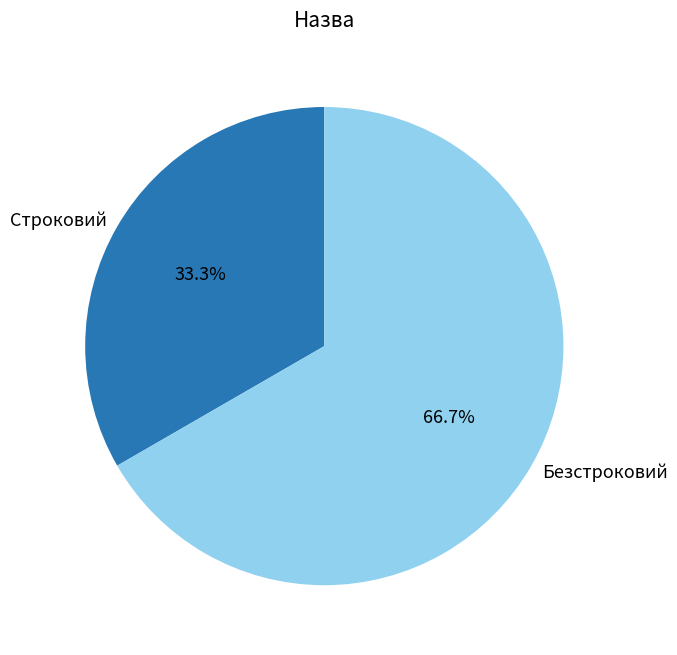

What percentage is the Строковий slice, to the nearest percent?

33%